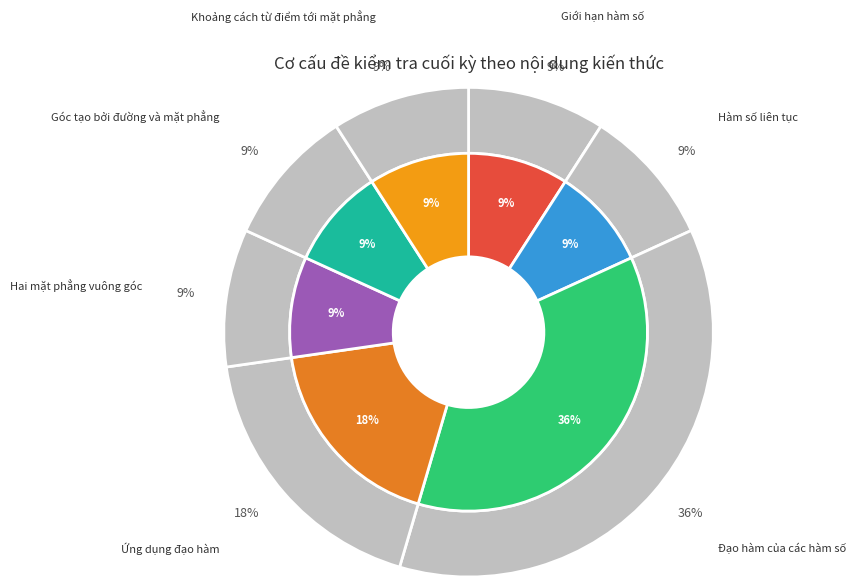

Is the sum of Đạo hàm của các hàm số and Góc tạo bởi đường và mặt phẳng greater than half?

No